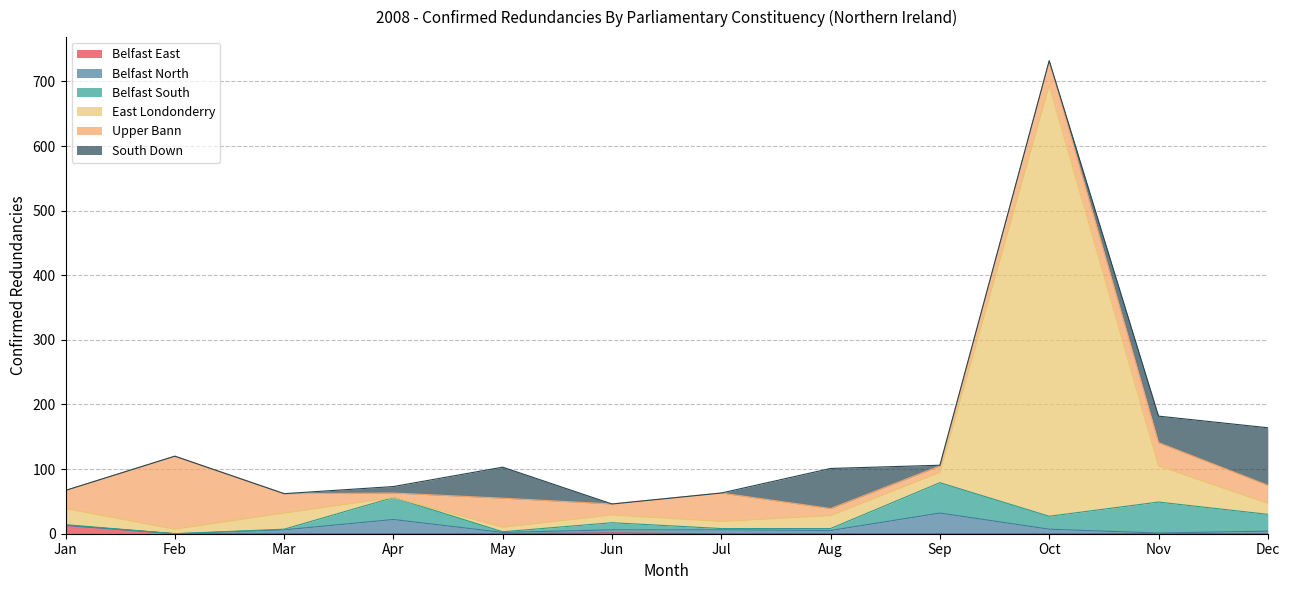

How many intersections are there between South Down and East Londonderry?

5